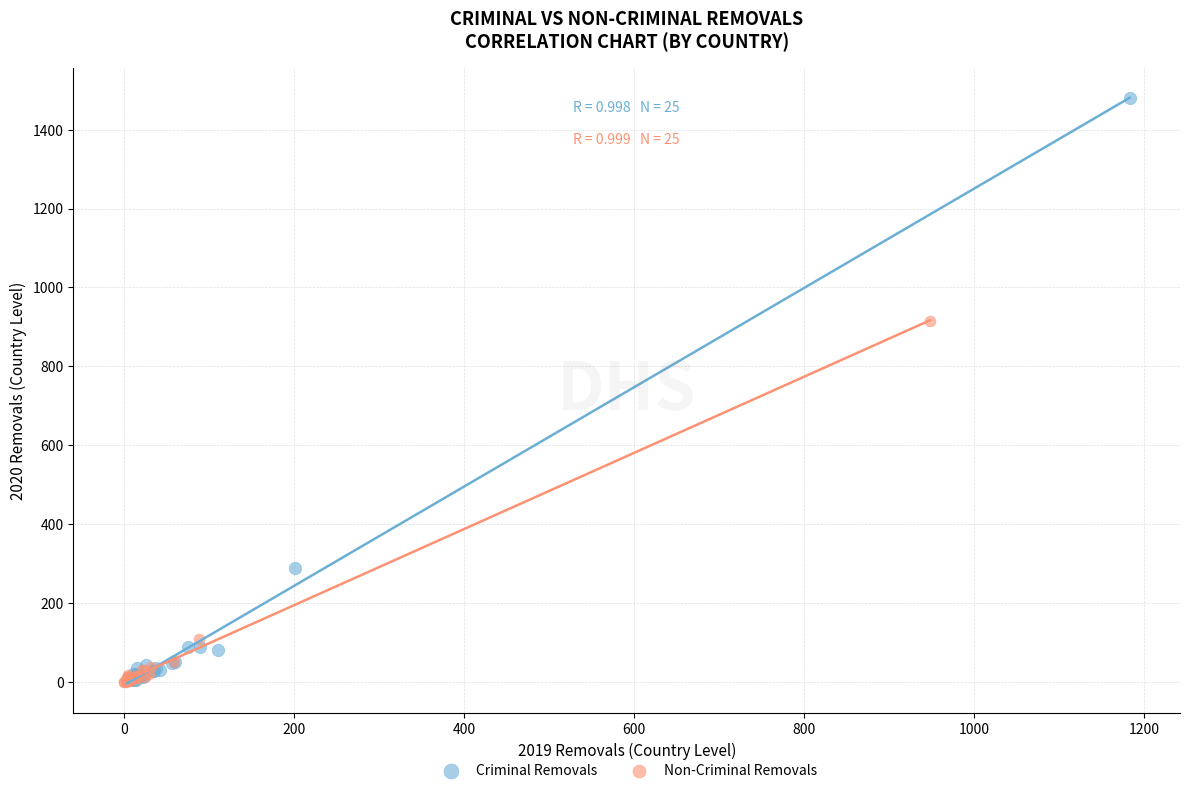

Which series reaches the maximum Y coordinate?

Criminal Removals